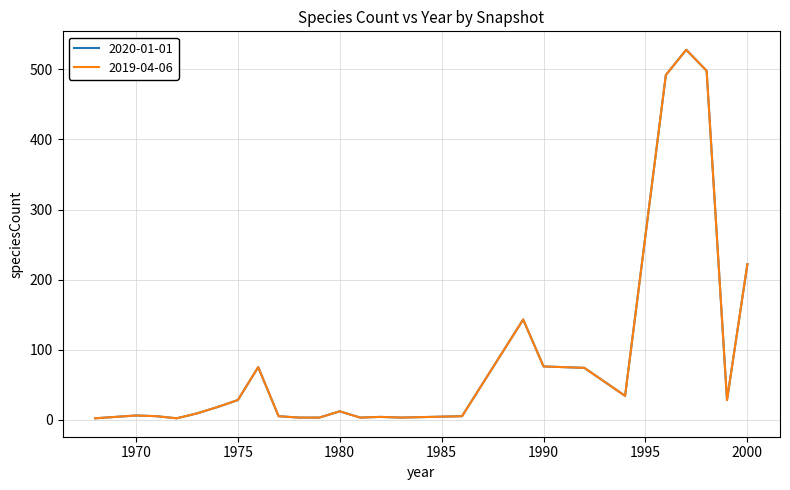

Does the chart have visible grid lines?

Yes